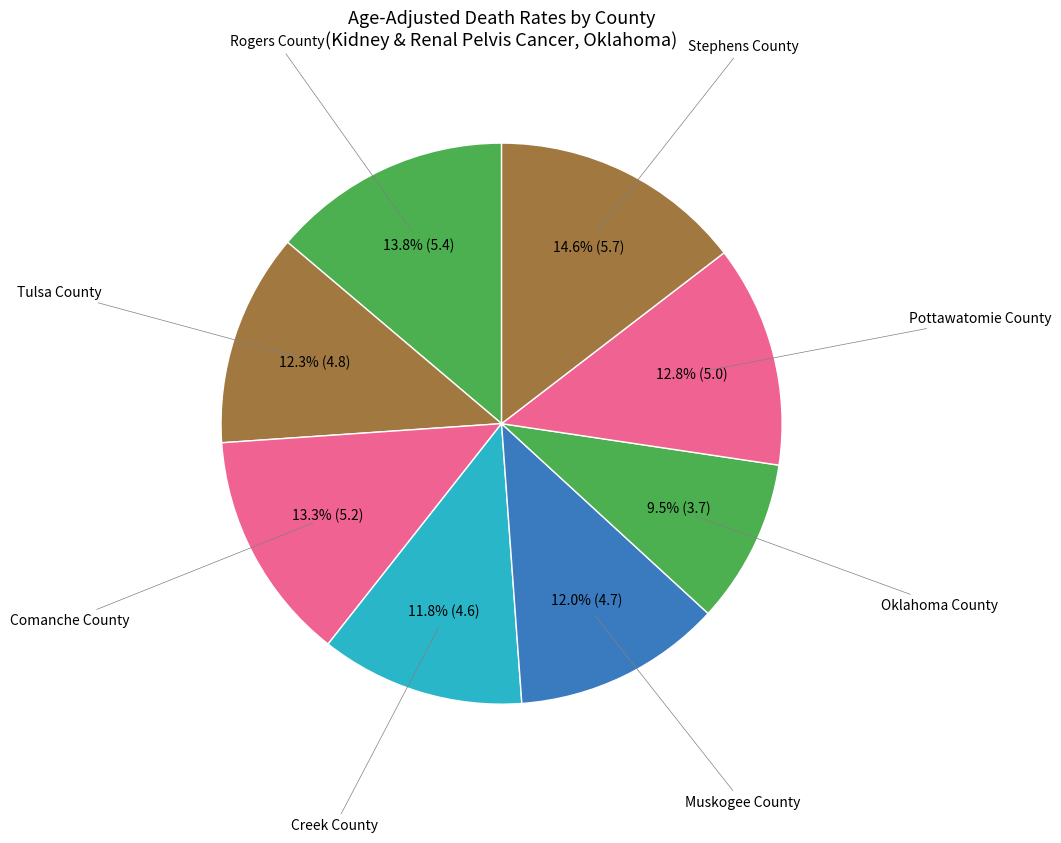

Do Rogers County and Muskogee County together represent more than half of the pie?

No